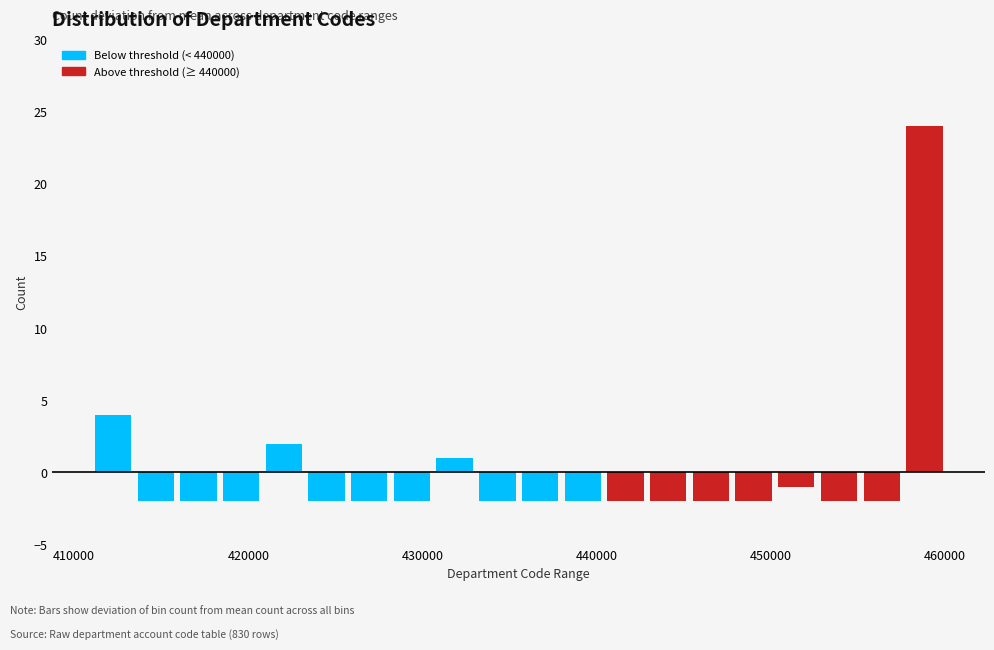

Read against the x-axis, roughly where is the centre of the tallest bar?

459000